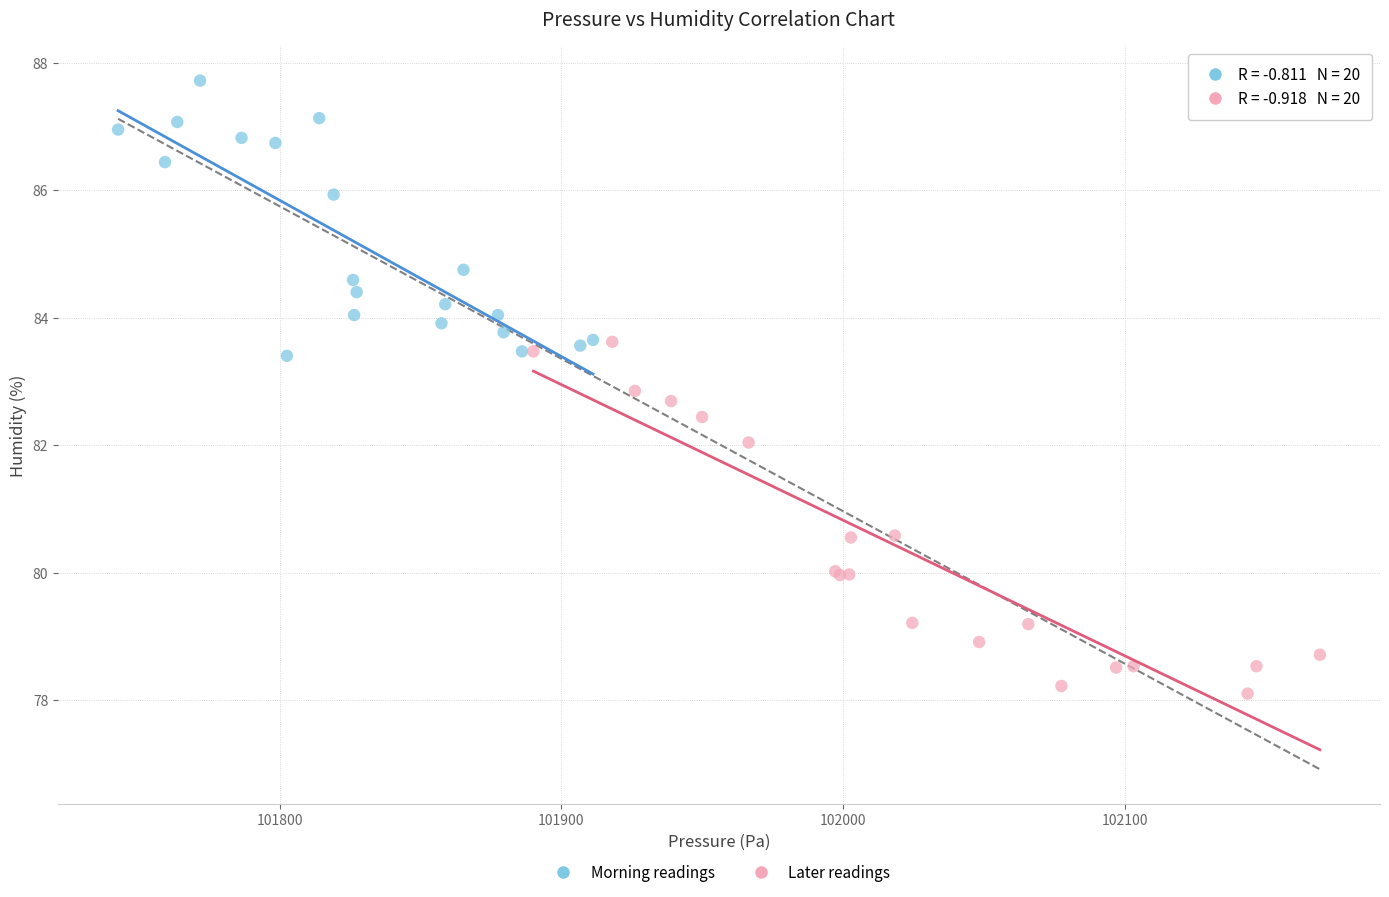

Which series has the largest Y range (max minus min)?

Later readings